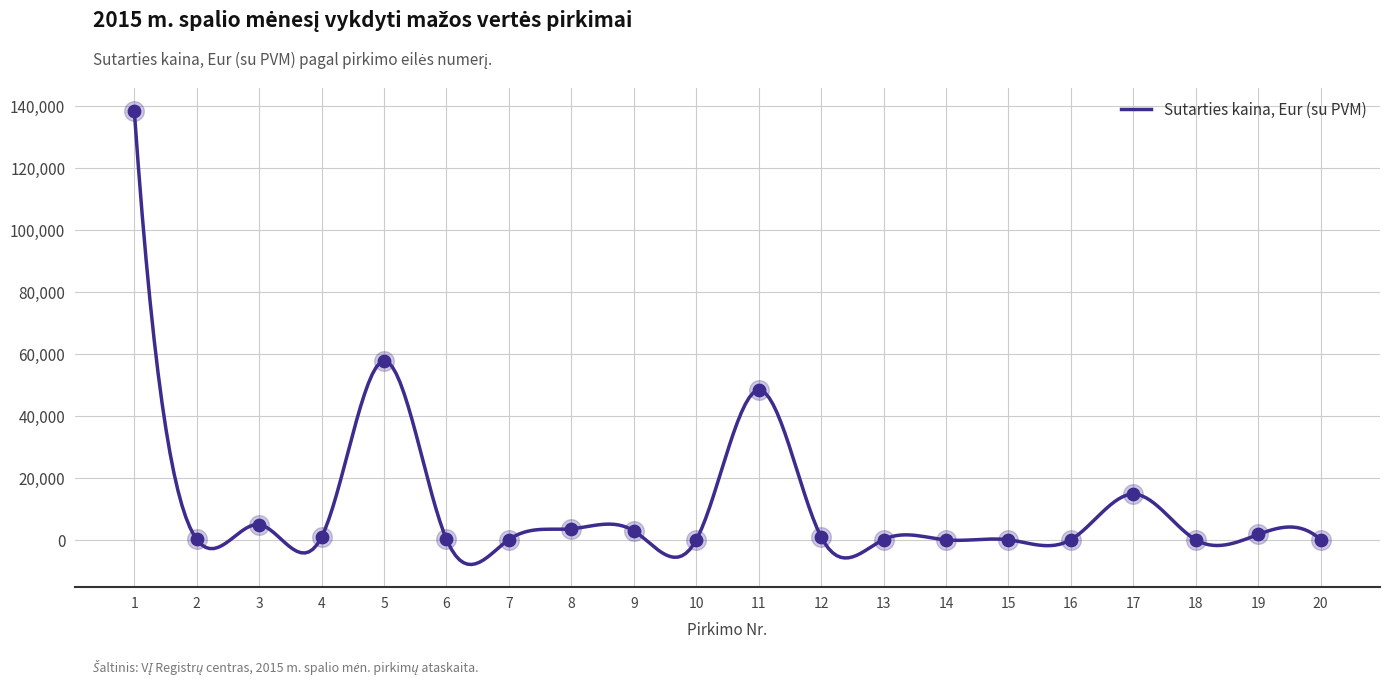

What is the change in value from 13 to 14?

-103.3